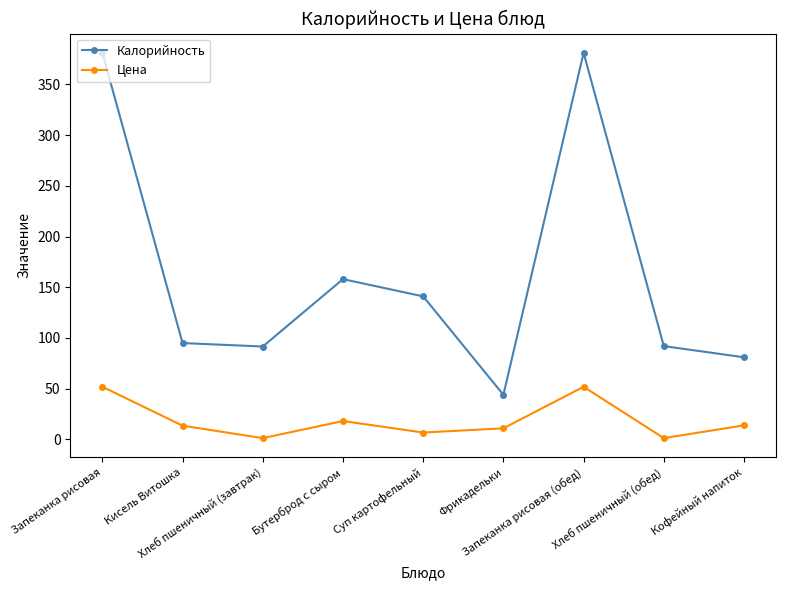

What is the greatest value displayed?

381.0